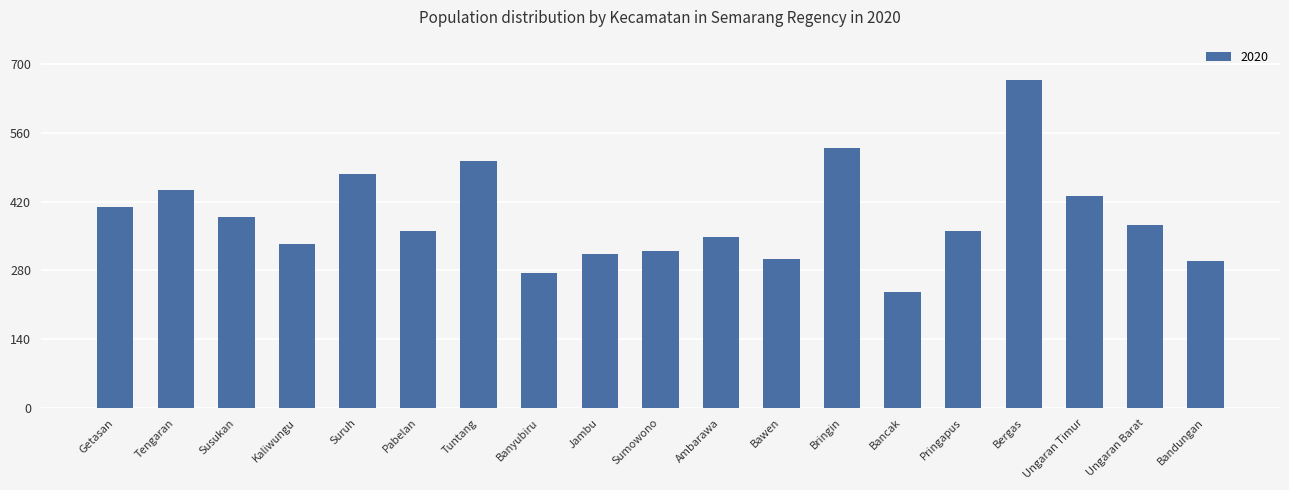

The value at Getasan is 254. True or false?

False